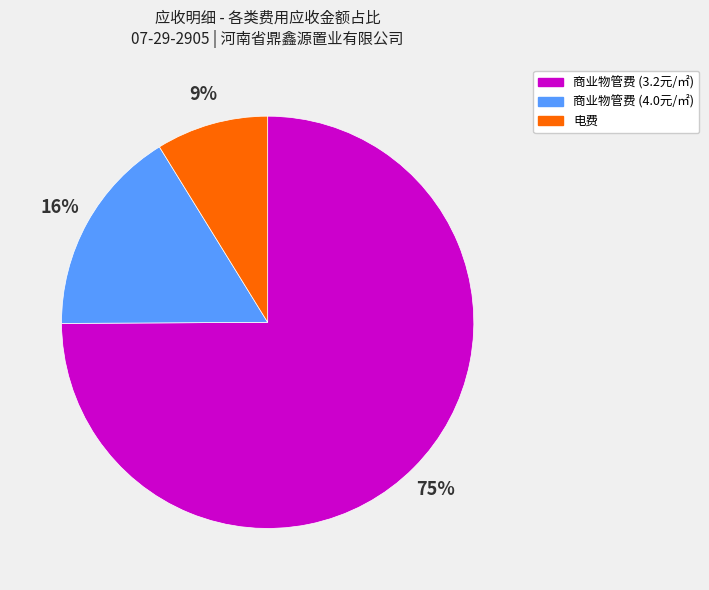

Is there any slice that represents more than half of the pie?

Yes